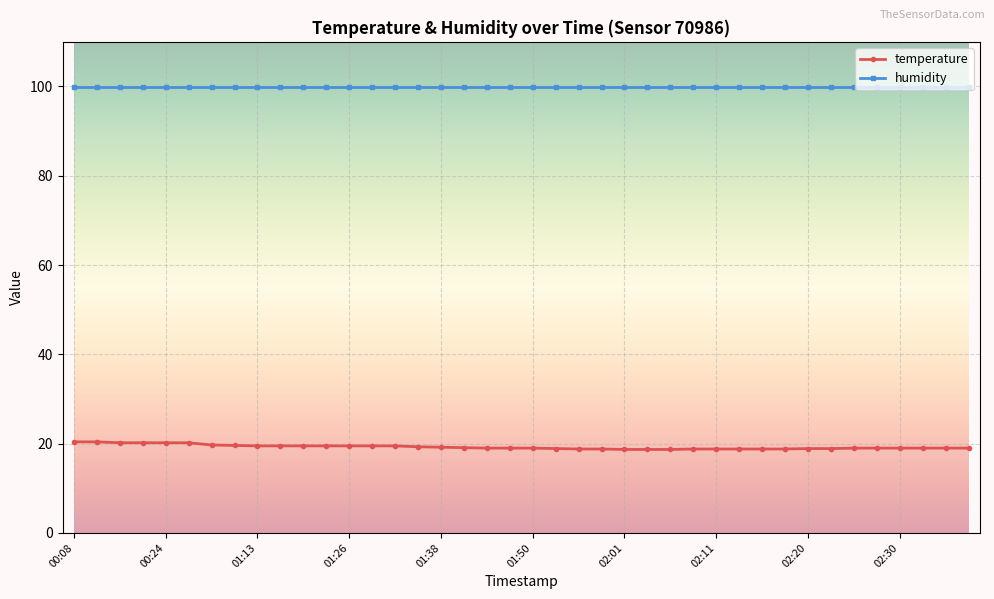

At how many categories does at least one series exceed 88?

40